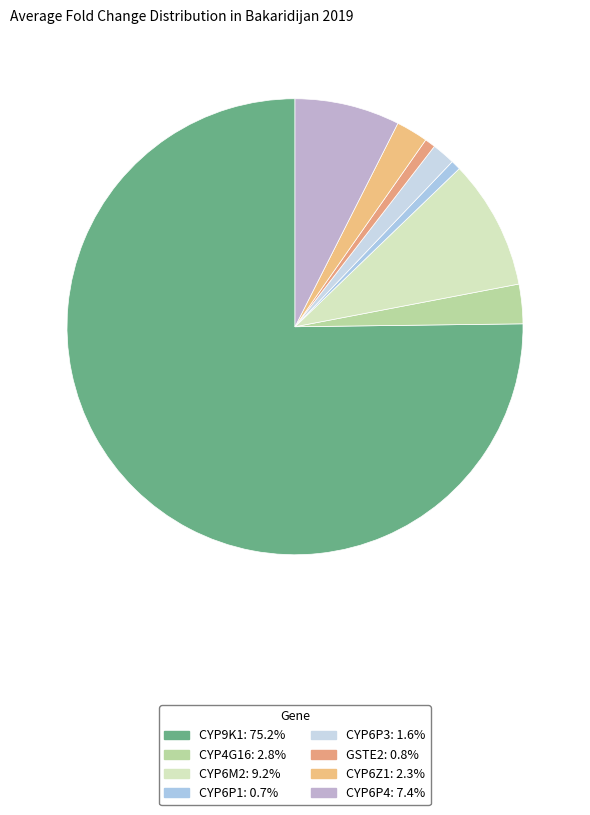

How many segments does this pie chart have?

8